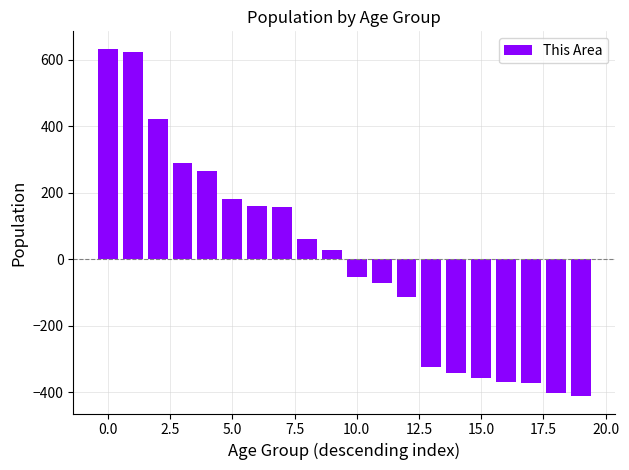

Count the number of categories in the chart.

20